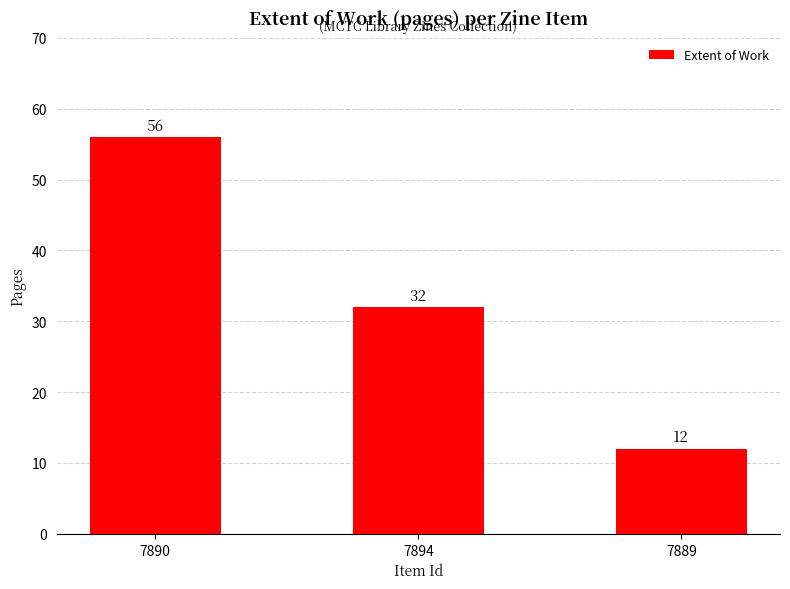

Reading left to right, transcribe all the data shown in this chart.

7890=56	7894=32	7889=12